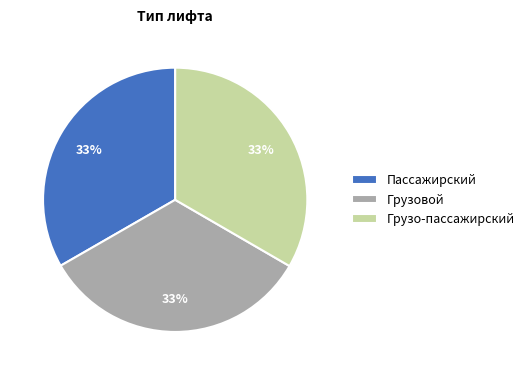

Is it true that Пассажирский is 33% of the pie?

True